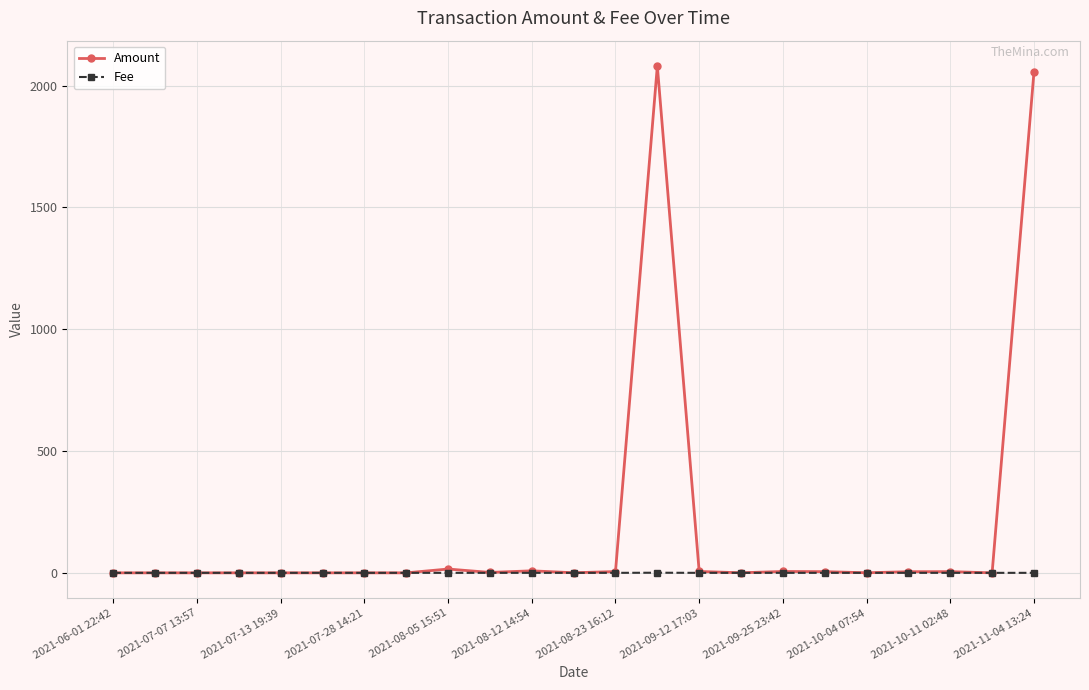

True or false: Amount has more than 2 points higher than both neighbors.

True